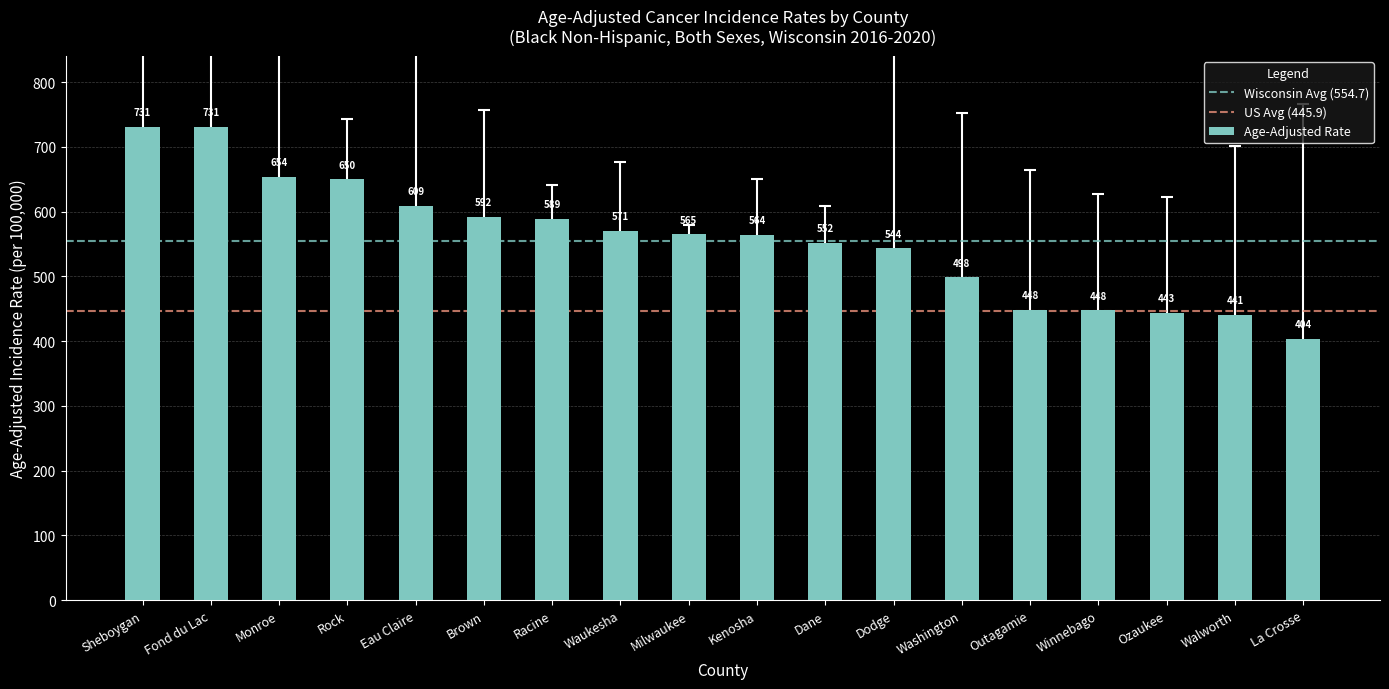

The chart shows a value of 498.5 at Washington. True or false?

True